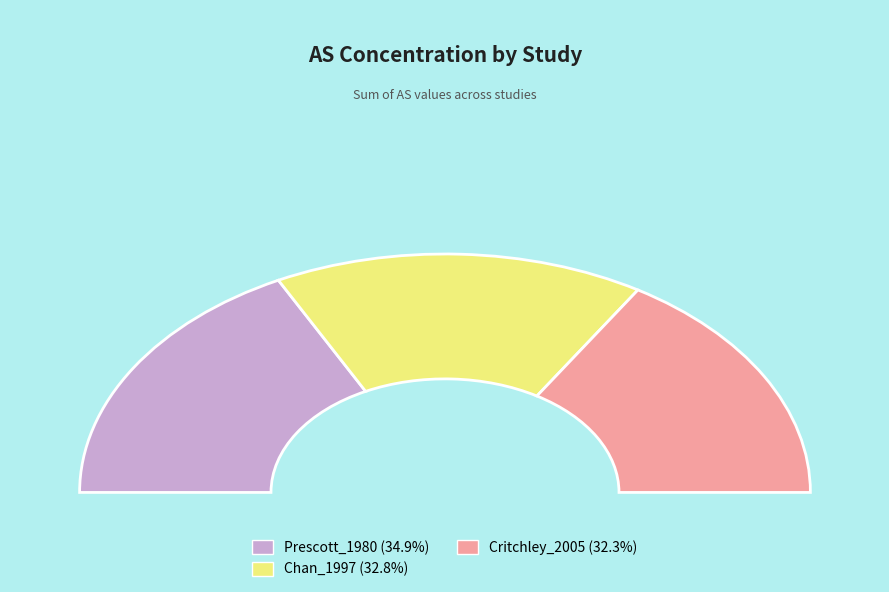

True or false: 15 accounts for 1% of the total.

False